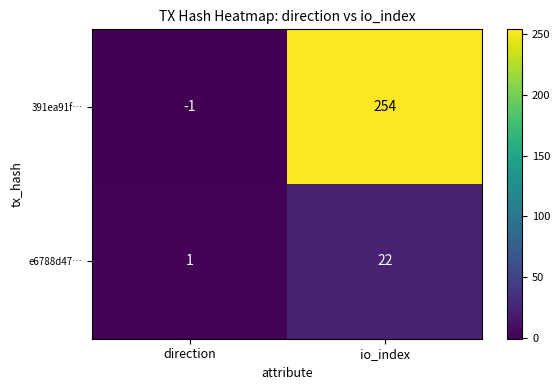

True or false: 391ea91f… has a value of 404 at io_index.

False